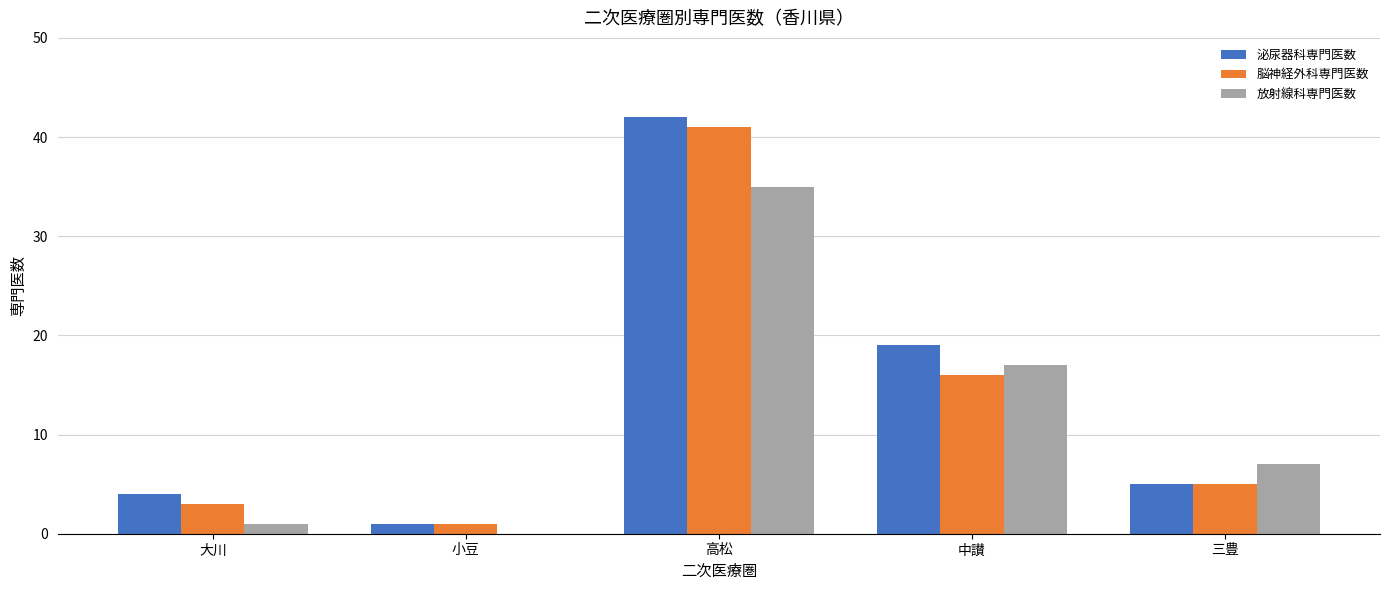

What are all the series names shown in the legend?

泌尿器科専門医数, 脳神経外科専門医数, 放射線科専門医数